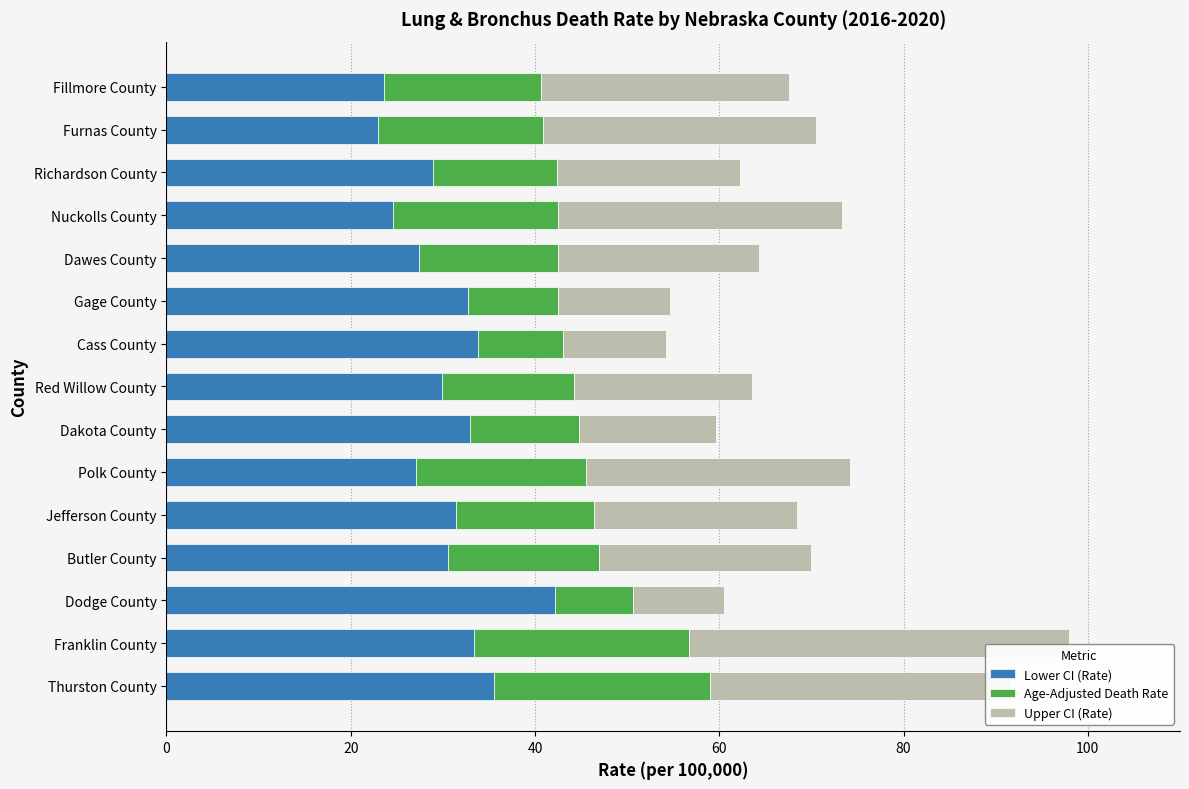

Which category has the highest value in the Lower CI (Rate) series?

Dodge County